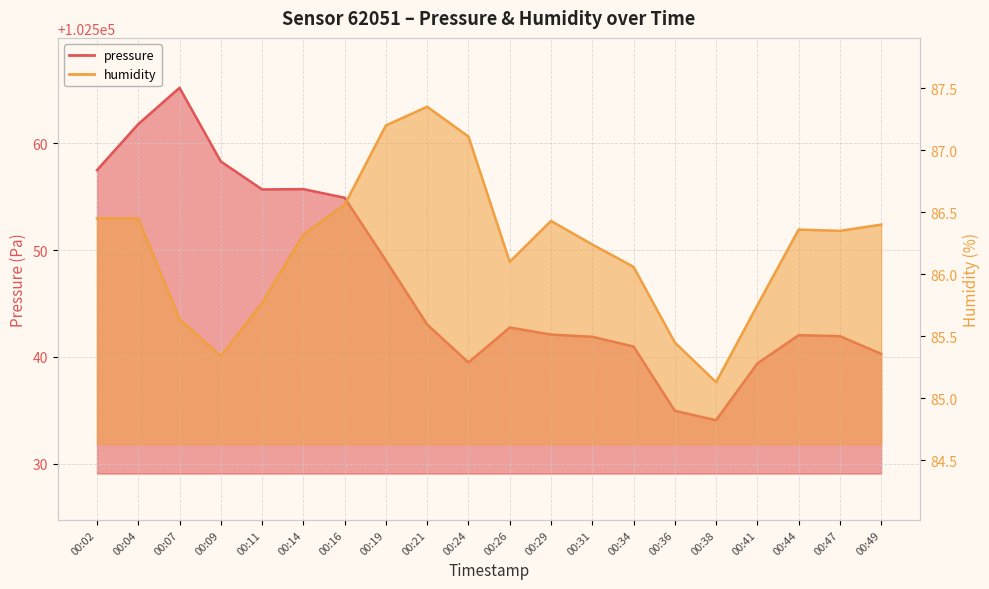

How many values in the pressure series are below 102542?

8